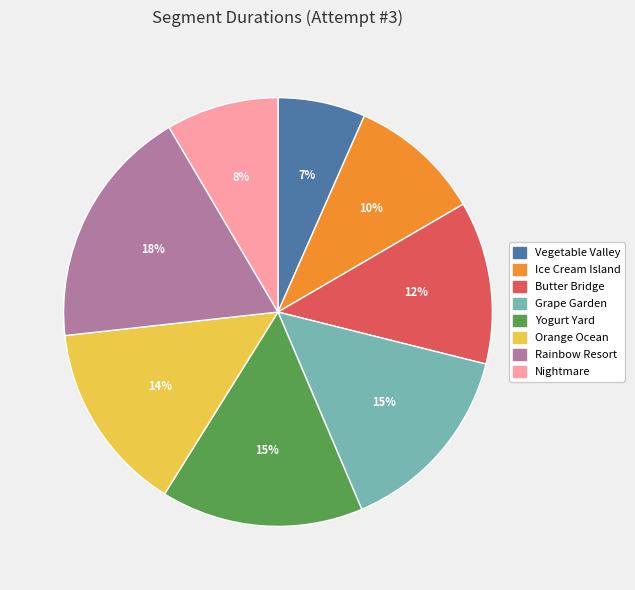

What percentage is the Nightmare slice, to the nearest percent?

8%